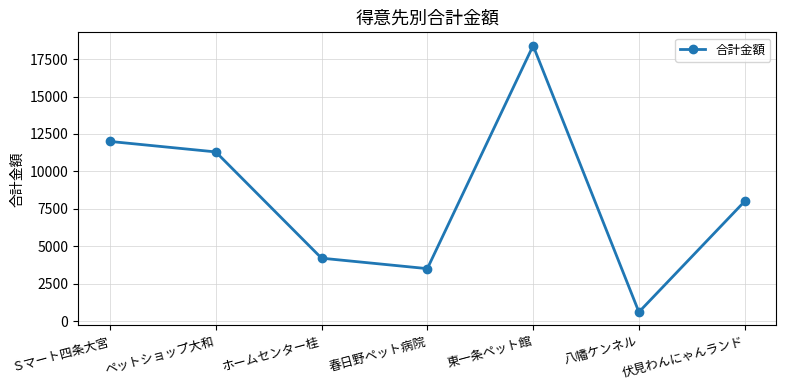

How many lines are shown in the chart?

1